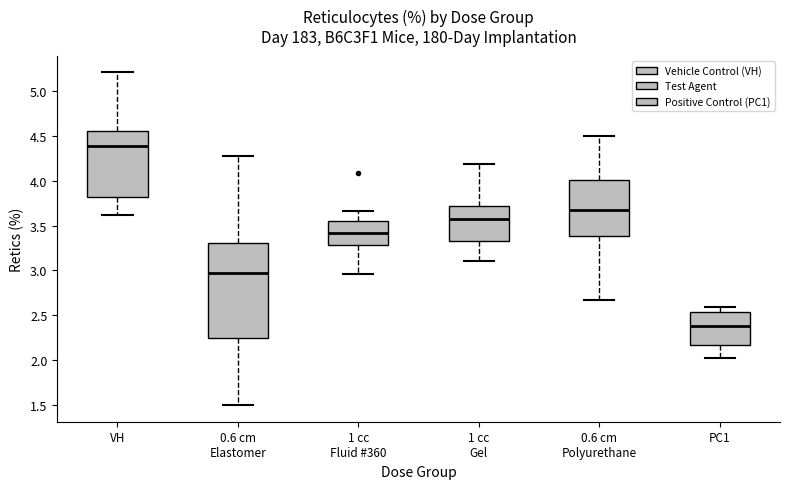

Comparing the boxes themselves (not the whiskers), which one is the tallest?

0.6 cm Elastomer